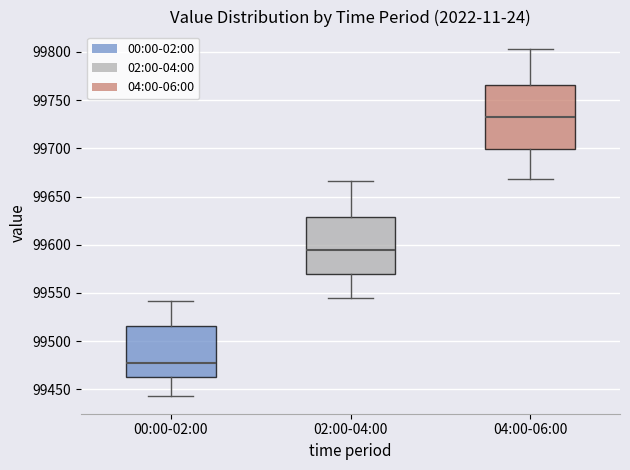

Where is the lower edge of the box for 02:00-04:00 on the y-axis? The values are not printed on the chart, so give them approximately, as read against the axis.

99570